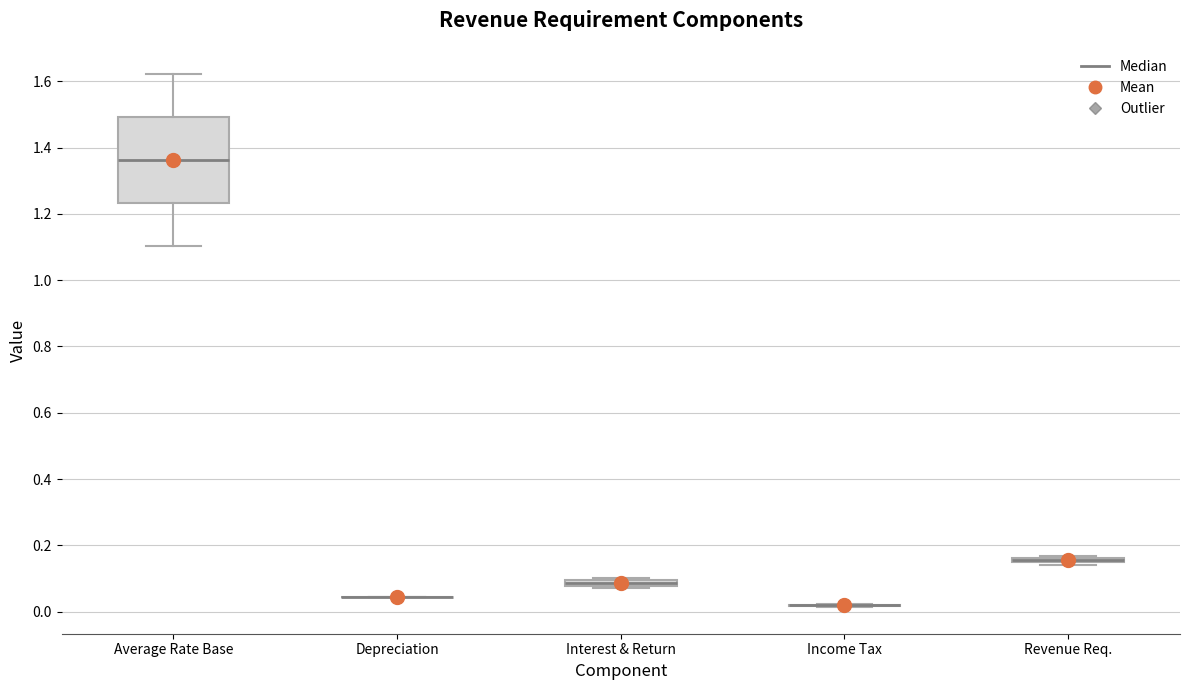

Which box is the tallest, from its lower edge to its upper edge?

Average Rate Base